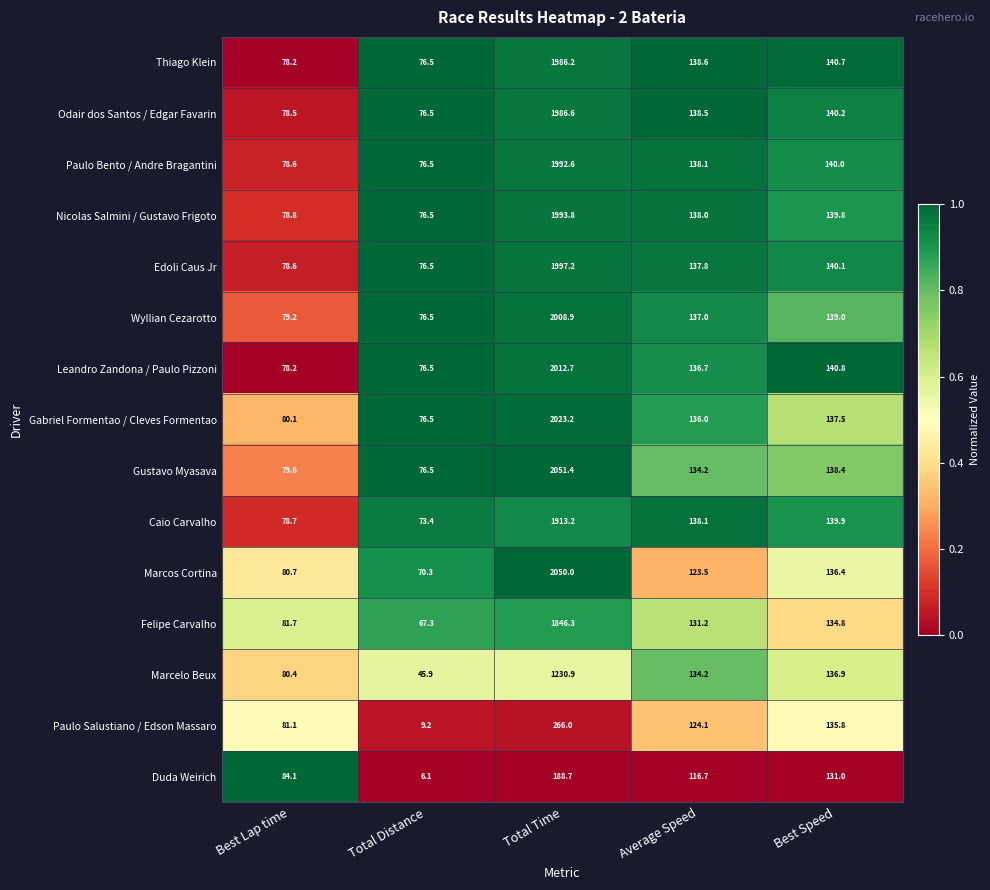

The value of Felipe Carvalho at Total Distance is 87.8. True or false?

False